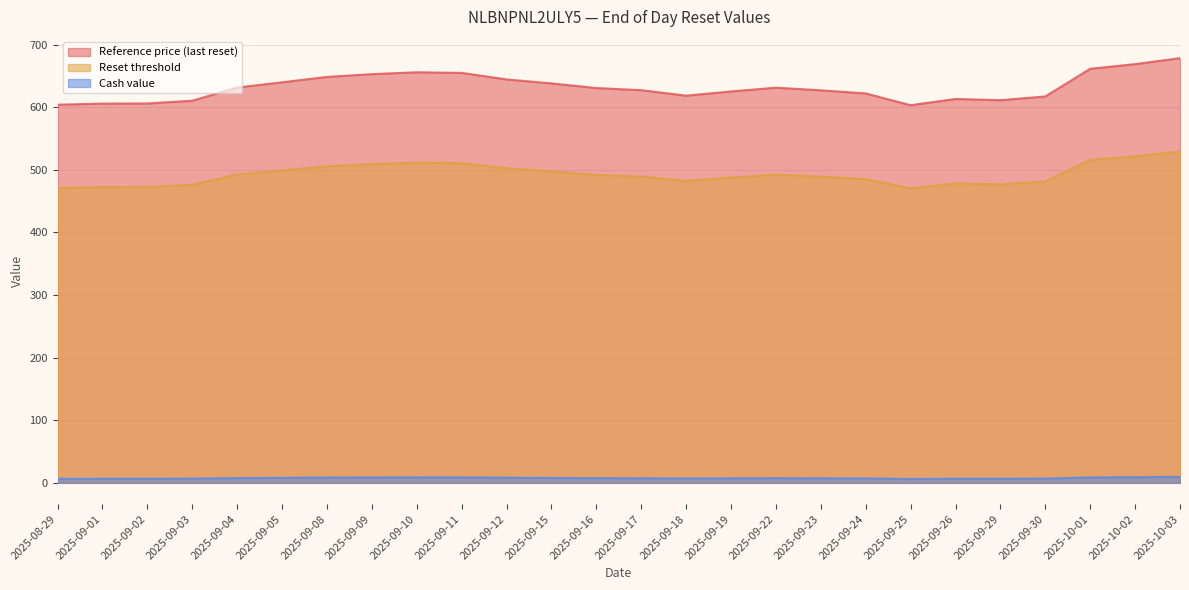

Where is Reference price (last reset) nearest to the value 640?

2025-09-05